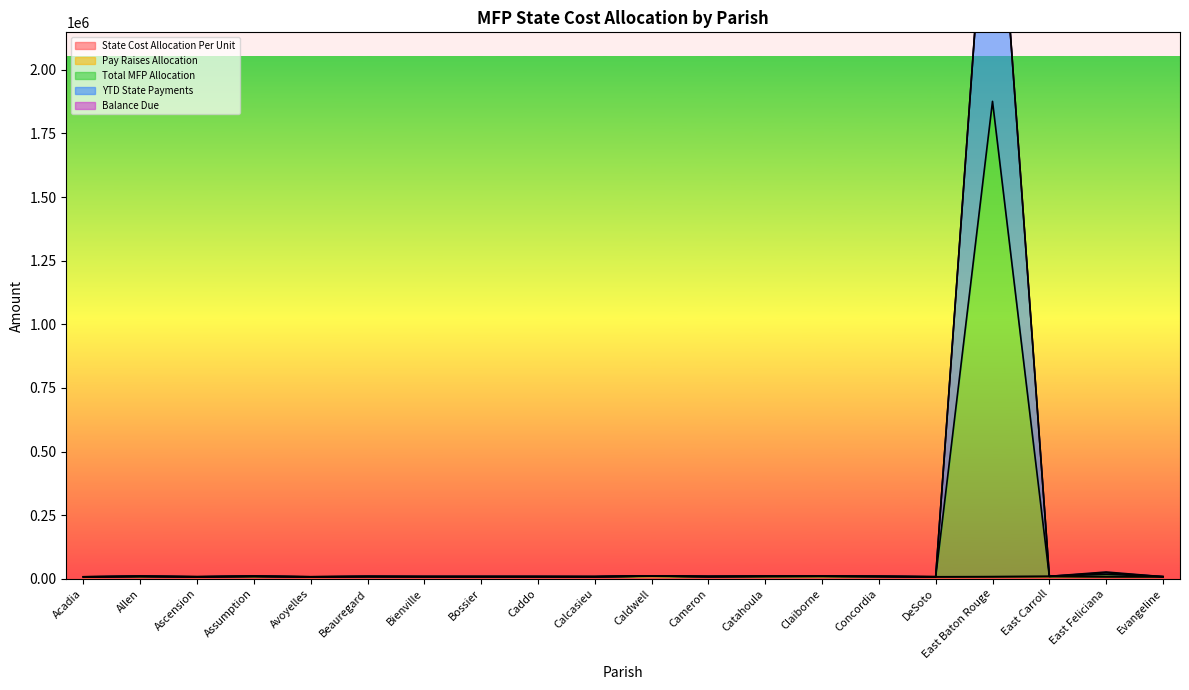

True or false: State Cost Allocation Per Unit has a value of 10481.9 at Caldwell.

True